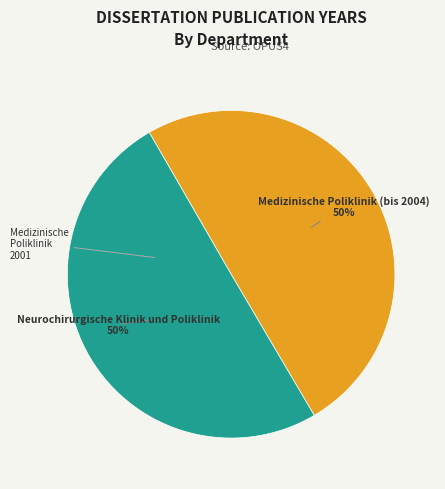

To the nearest percent, what is the average slice percentage?

50%